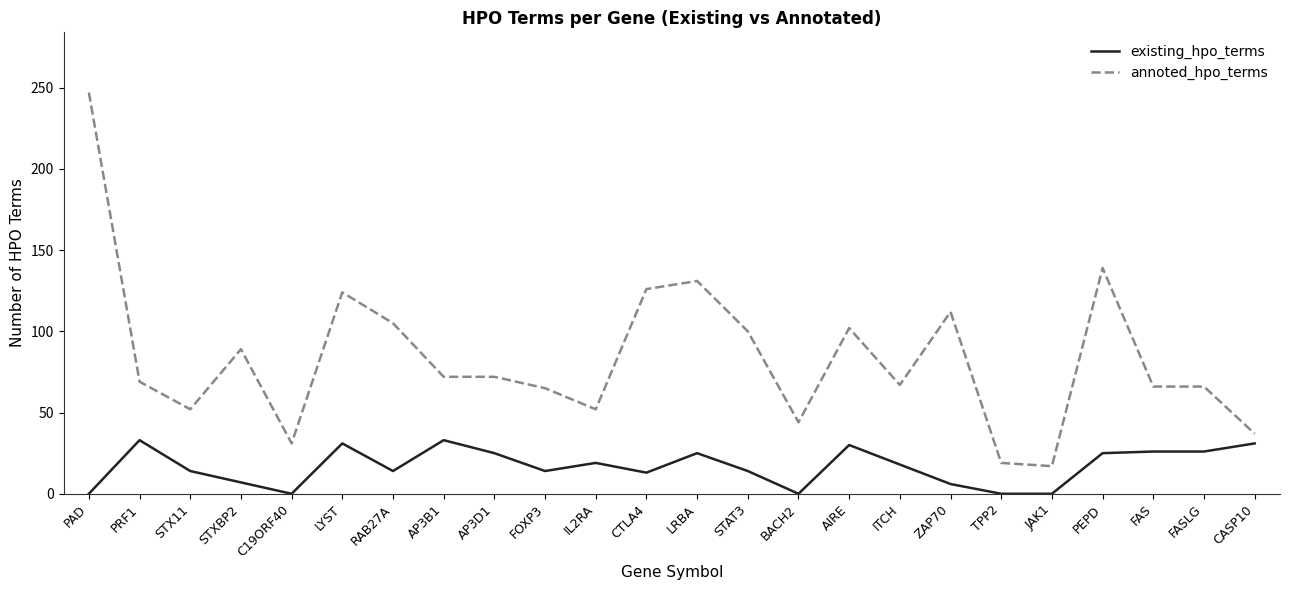

At which label does existing_hpo_terms first exceed 18?

PRF1